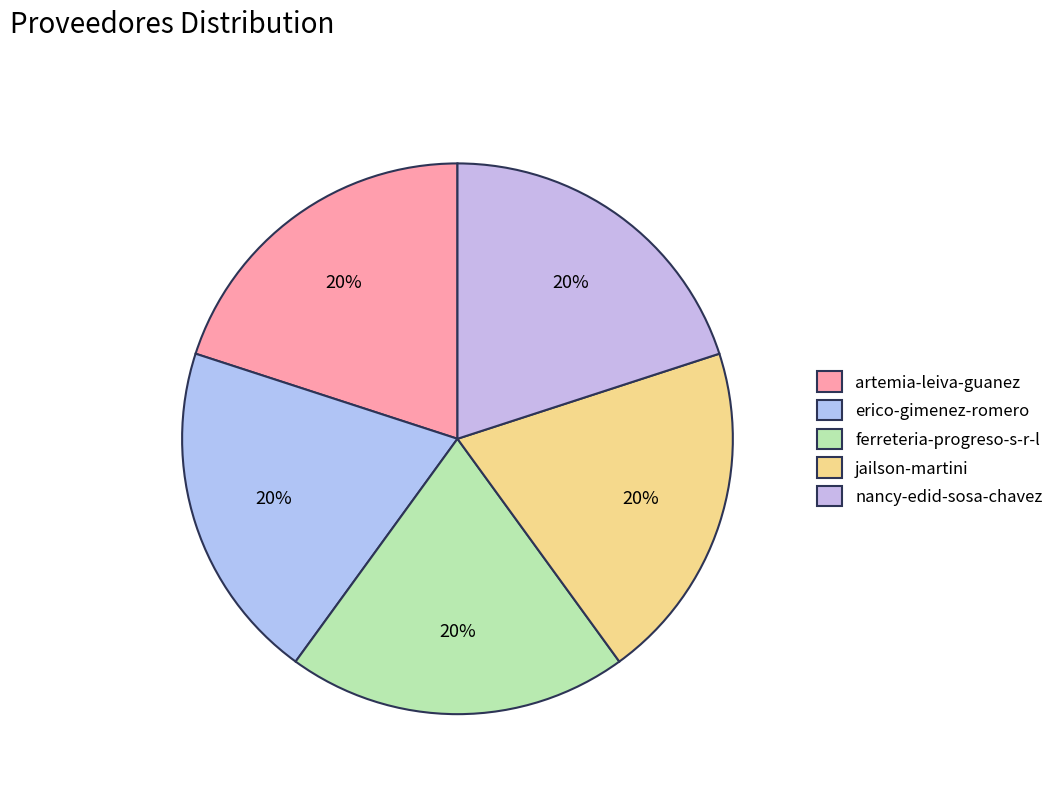

Rank the categories by value from highest to lowest.

nancy-edid-sosa-chavez, erico-gimenez-romero, jailson-martini, artemia-leiva-guanez, ferreteria-progreso-s-r-l